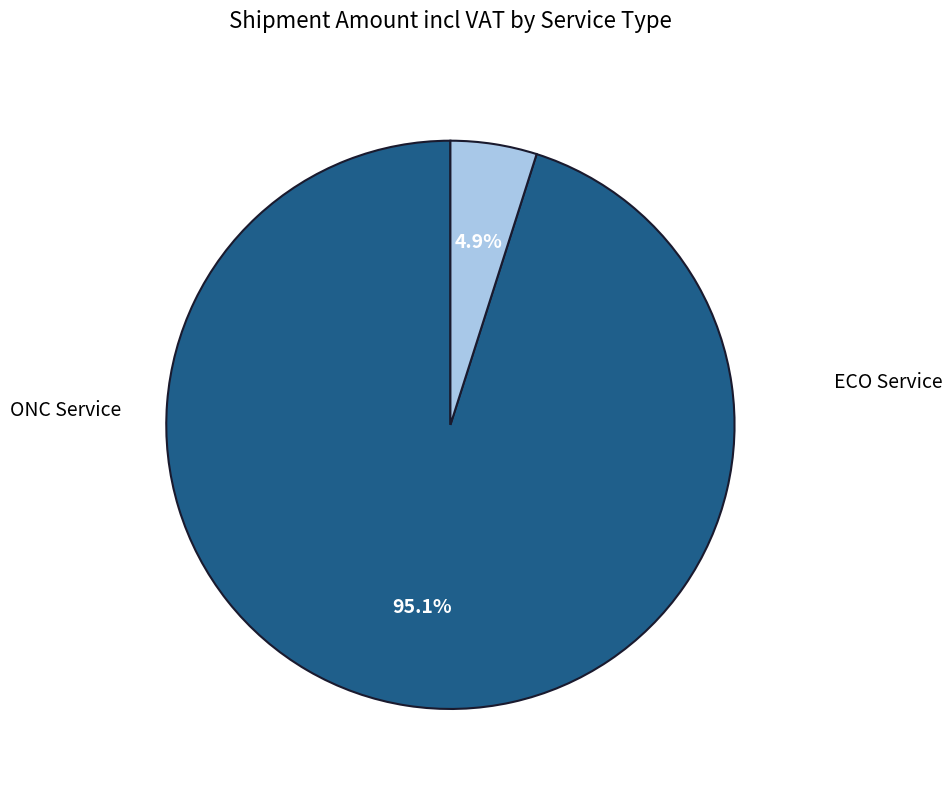

Is there any slice that represents more than half of the pie?

Yes